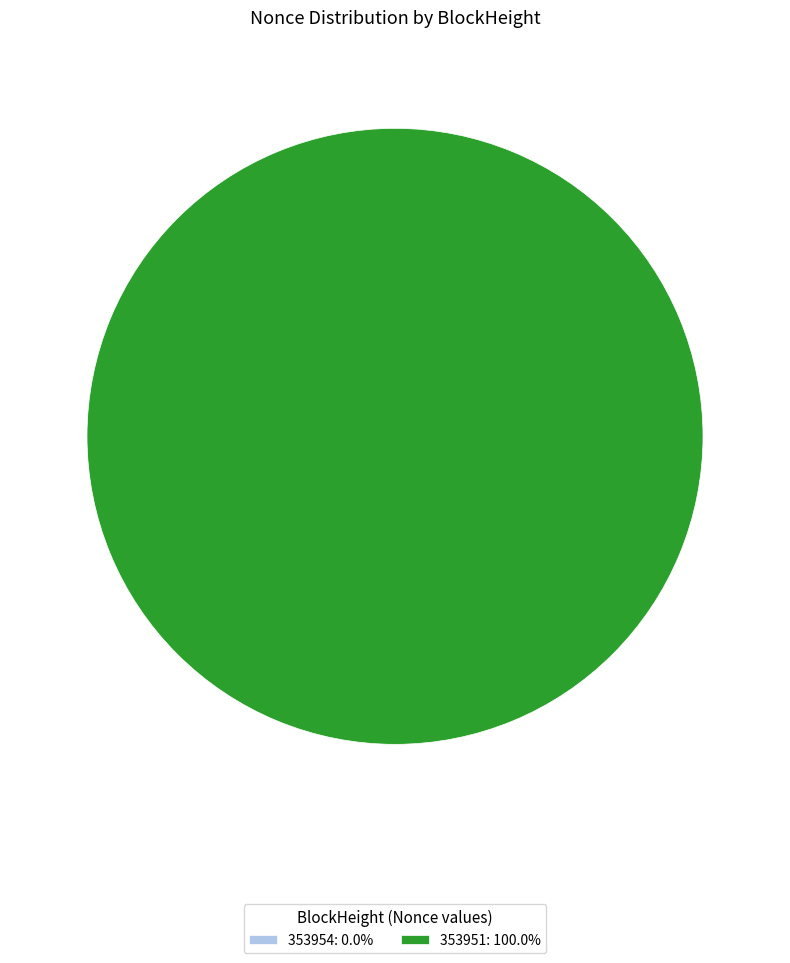

True or false: 353951 accounts for 100% of the total.

True